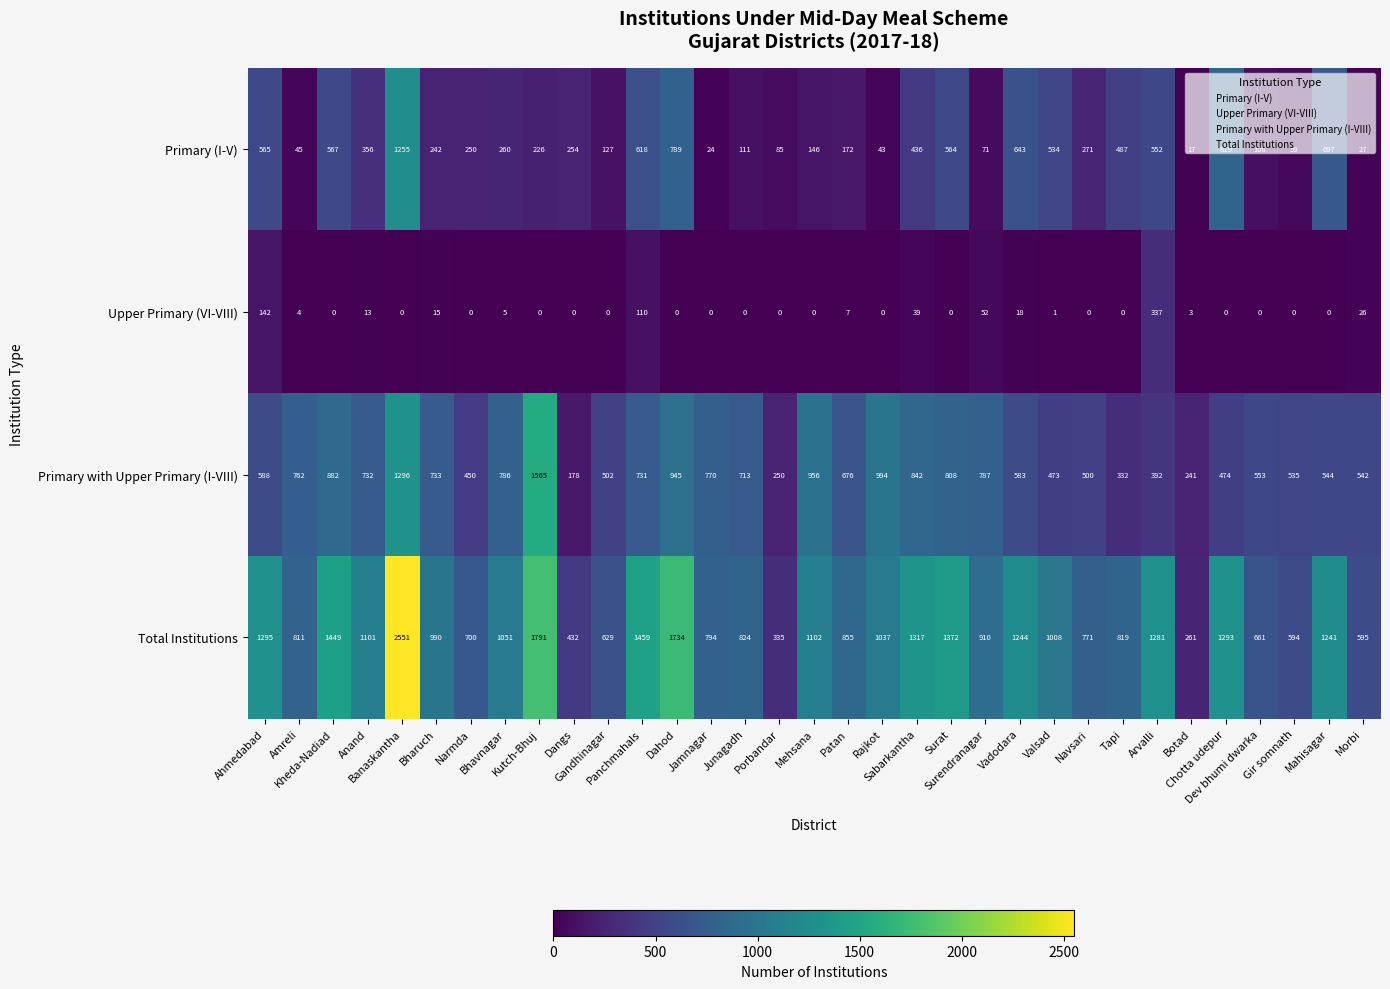

What is the average value of the Primary with Upper Primary (I-VIII) series?

670